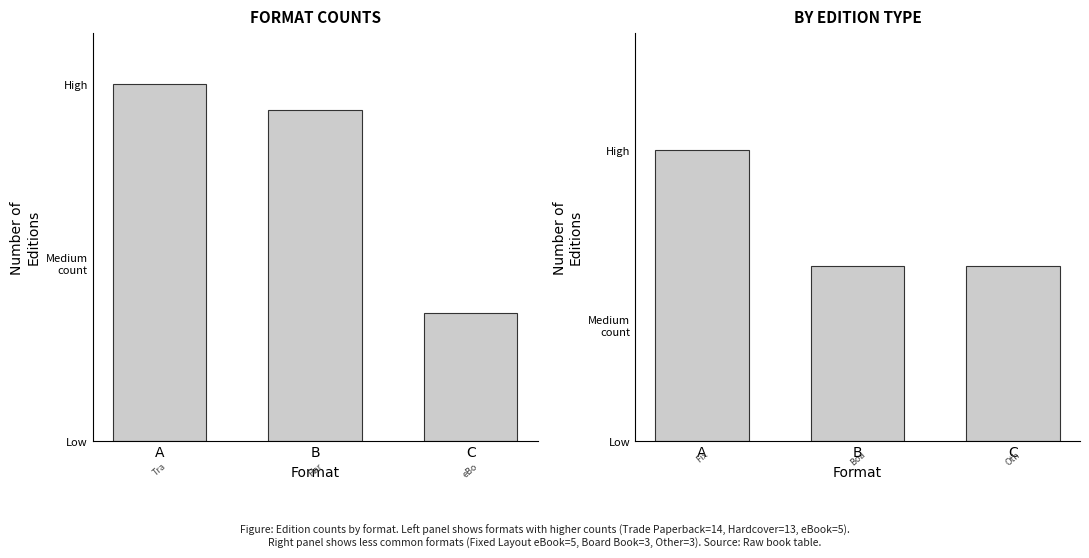

How many Trade/Hard/eBook values are between 5 and 14?

3